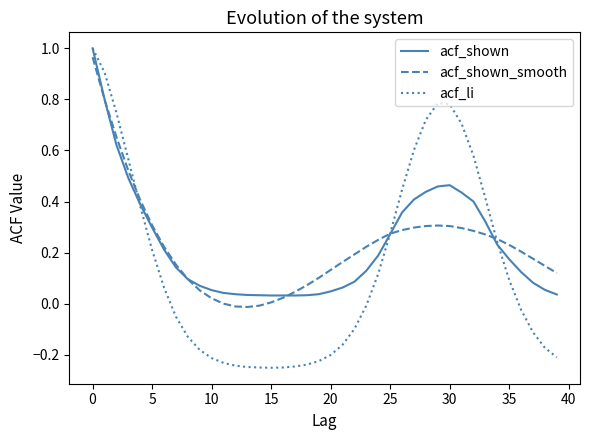

Which series has the widest spread of values?

acf_li